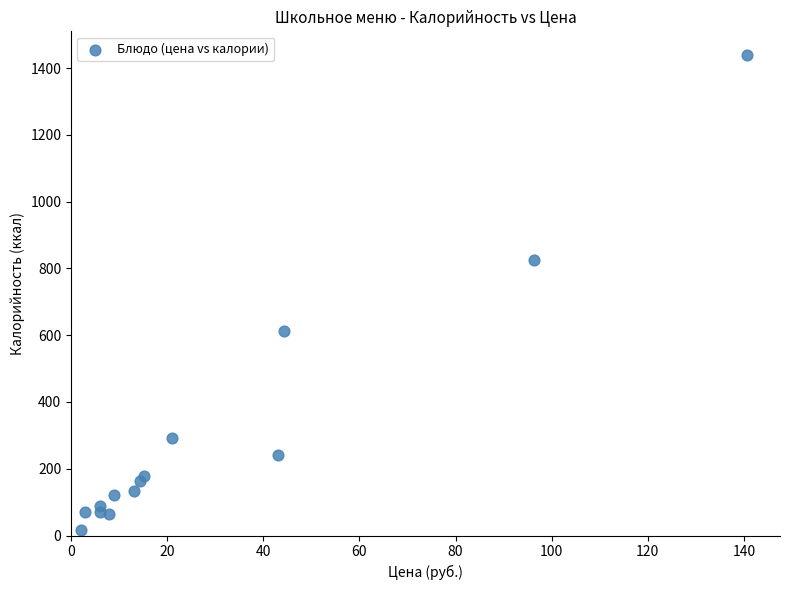

What Y value in the scatter plot is closest to 728?

825